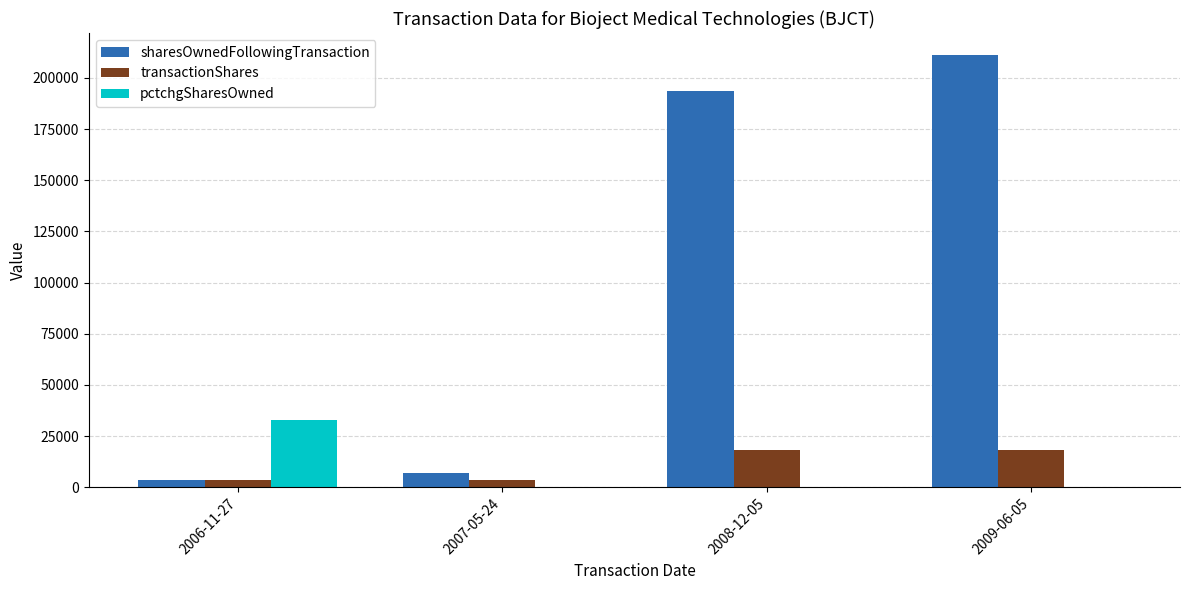

Count the transactionShares values in the range 3500 to 18000.

4